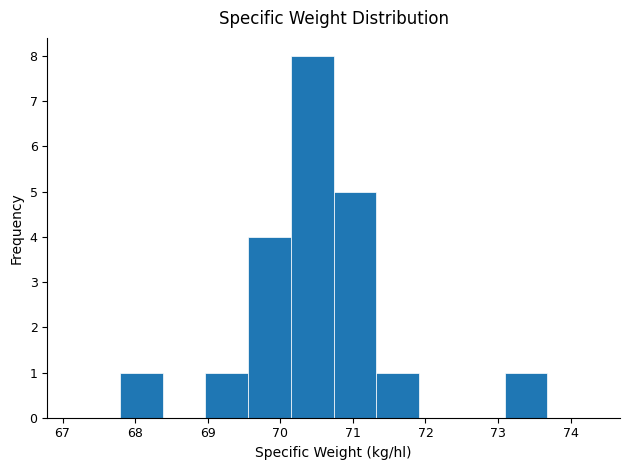

Reading left to right, transcribe this chart: for each bar, give the range it covers on the x-axis and its height. Neither the bar edges nor the heights are printed on the chart, so give them approximately, as read against the axes.

67.8 to 68.4: 1
68.4 to 69.0: 0
69.0 to 69.6: 1
69.6 to 70.1: 4
70.1 to 70.7: 8
70.7 to 71.3: 5
71.3 to 71.9: 1
71.9 to 72.5: 0
72.5 to 73.1: 0
73.1 to 73.7: 1